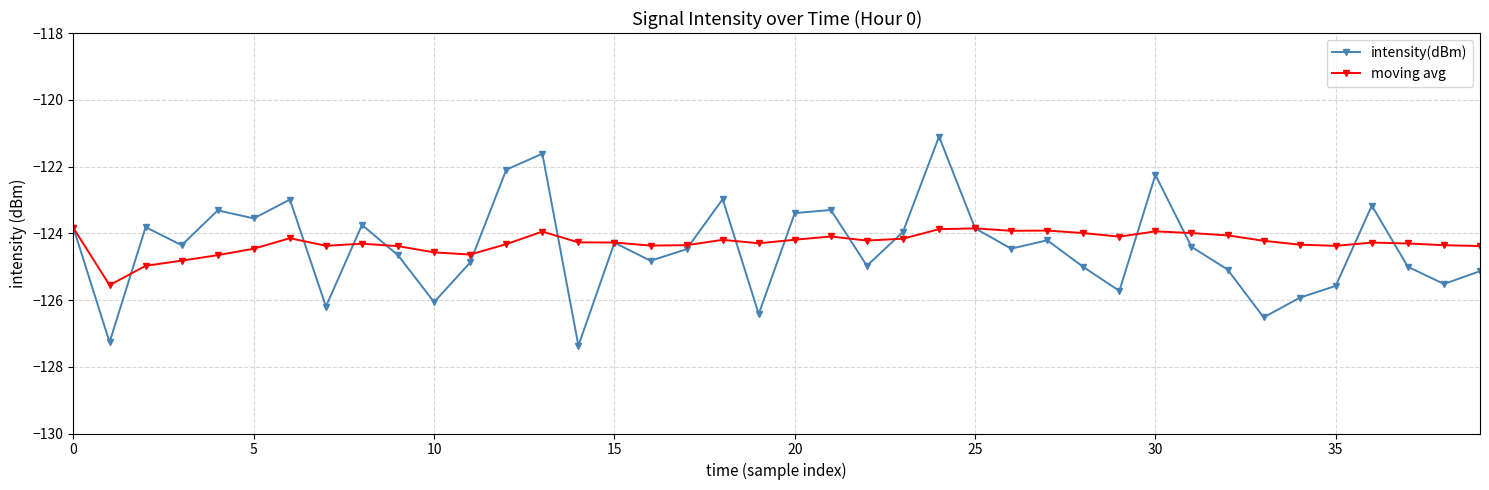

What is the value of the moving avg point at the 35th from the left?

-124.3